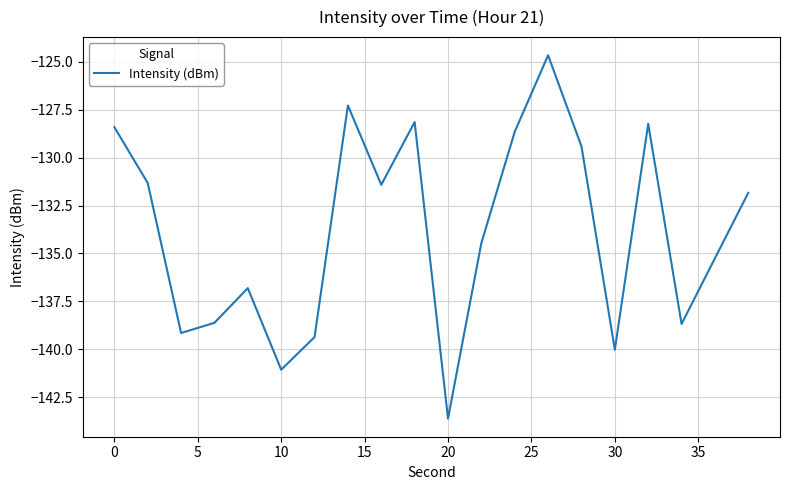

How many values are below -131?

13